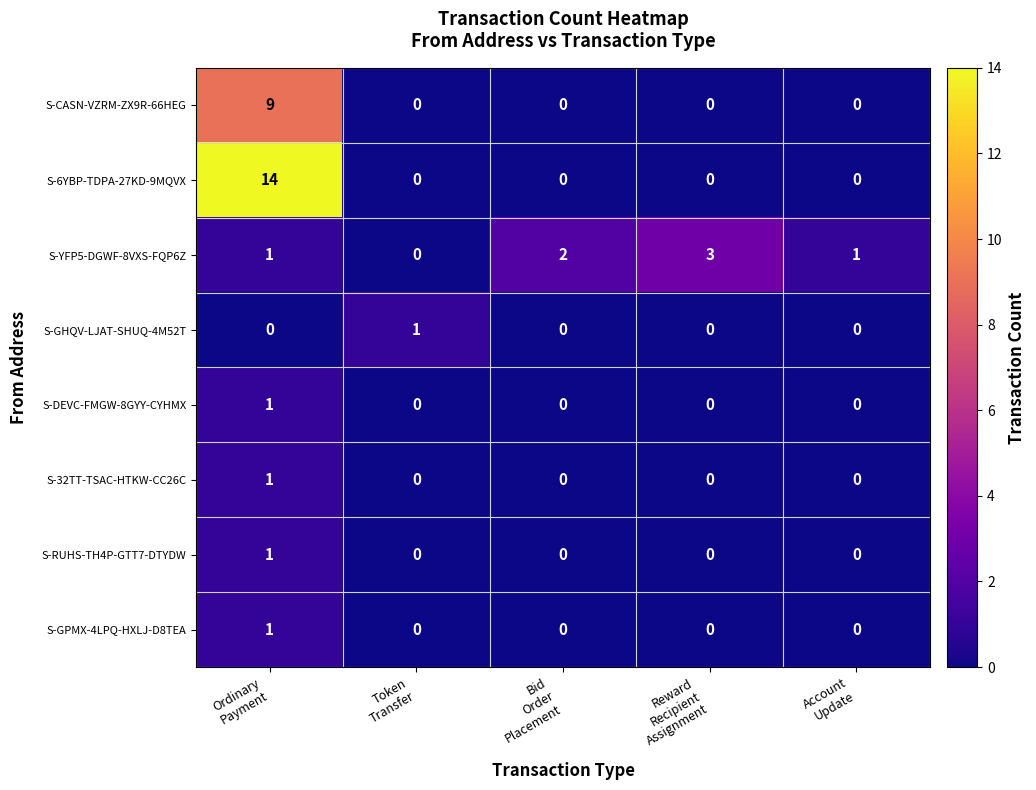

What is the highest value of the S-6YBP-TDPA-27KD-9MQVX series?

14